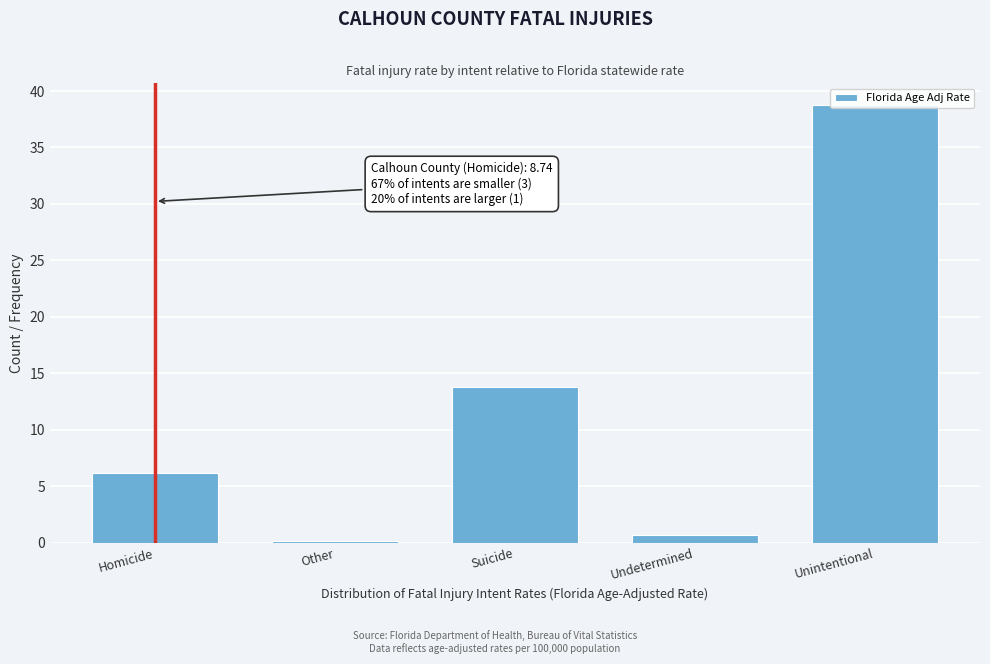

Which has a higher value, Suicide or Other?

Suicide